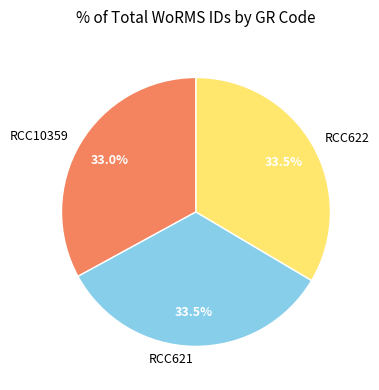

Does any single category account for the majority?

No